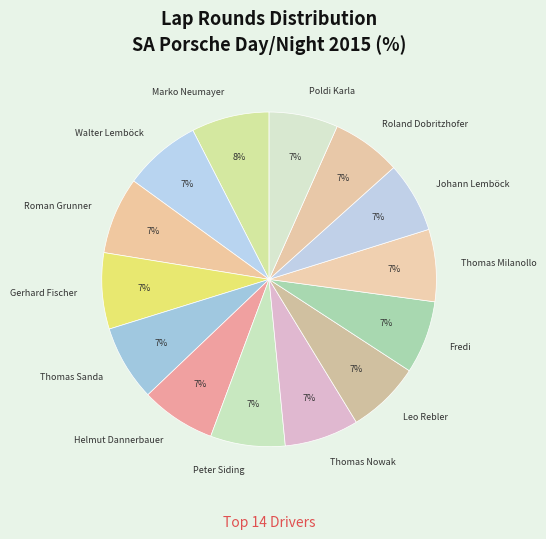

Count the number of slices in the pie.

14